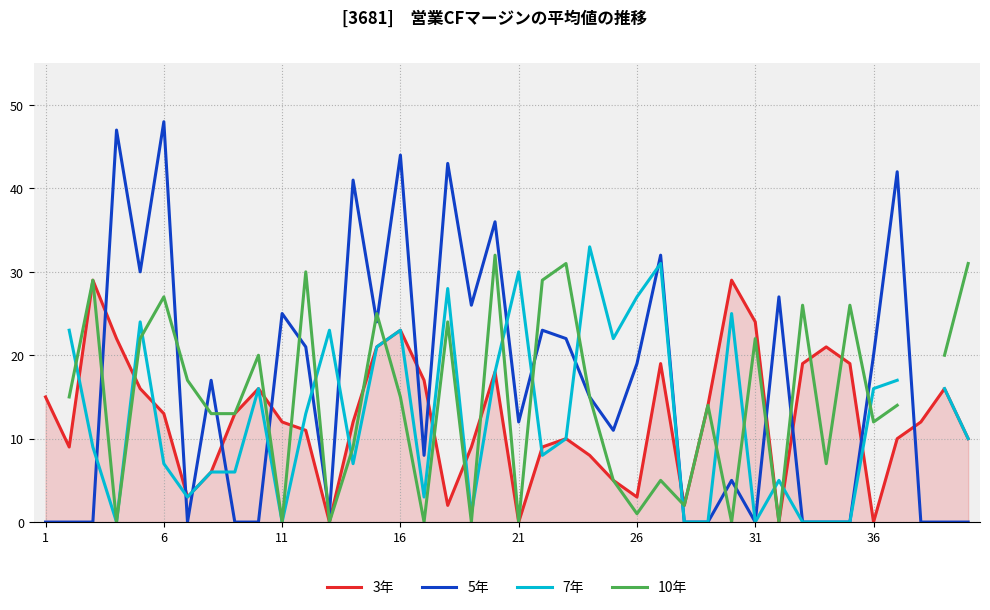

Is it true that 3年 equals 16 at 31?

False